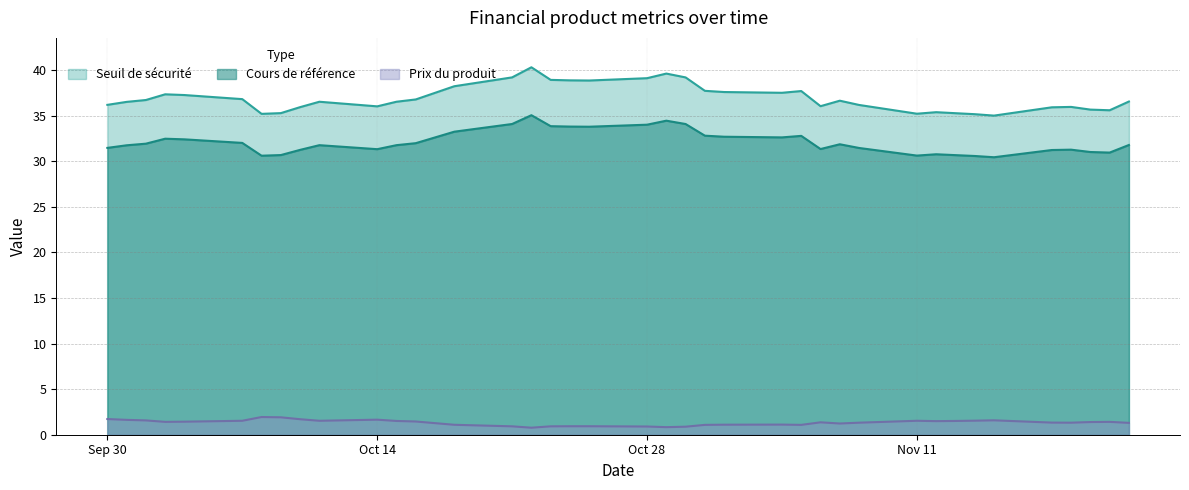

At how many categories does at least one series exceed 14?

39